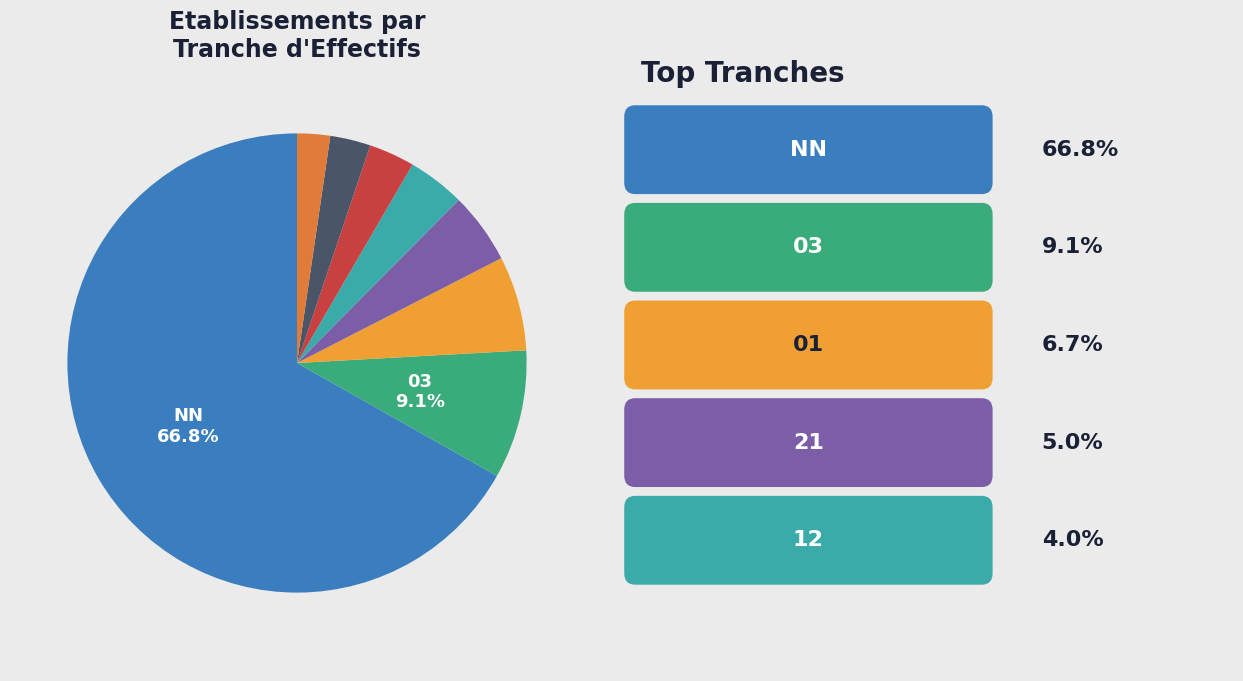

Count the number of slices in the pie.

8